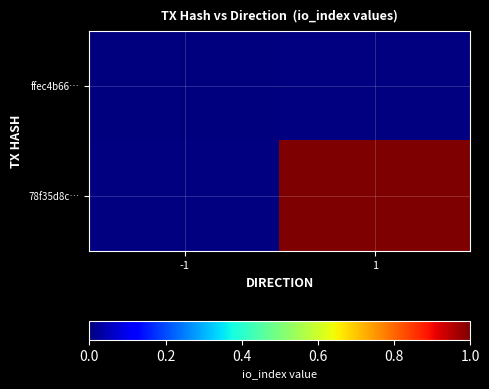

Is it true that 78f35d8c… equals 1.3 at 1?

False